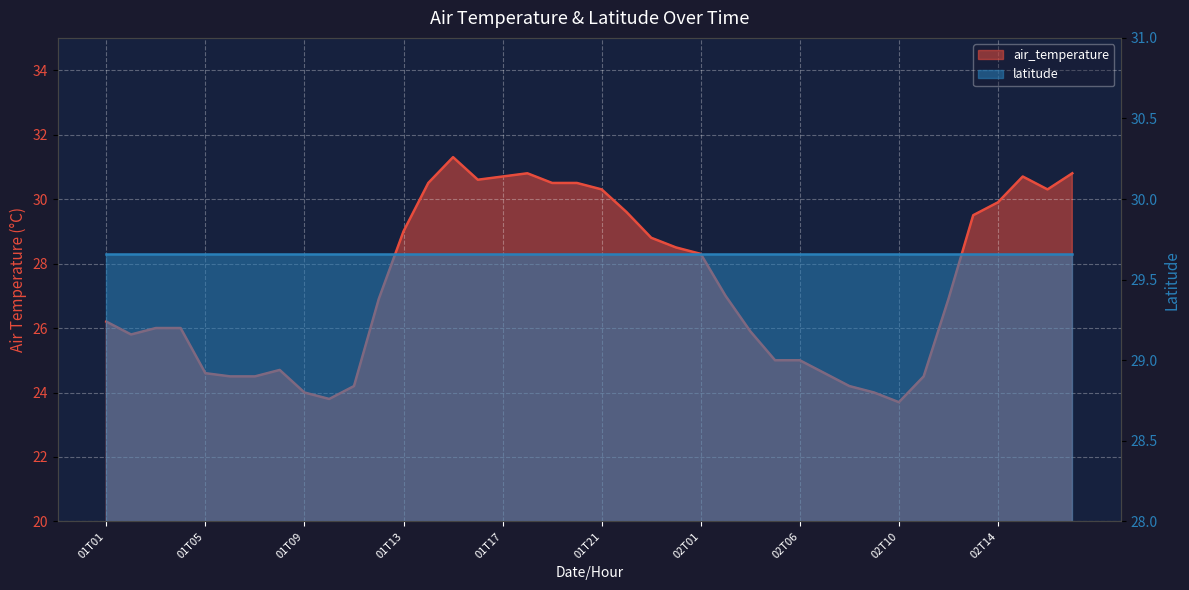

What is the difference between the maximum and second lowest values?

7.5